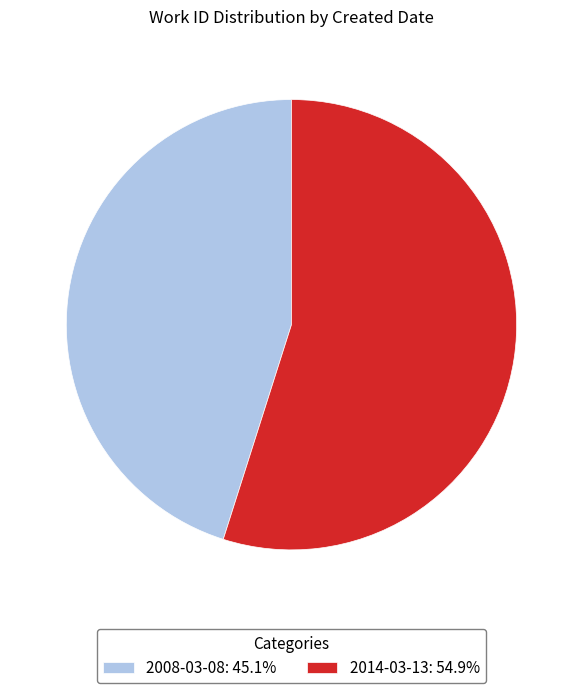

What is the ratio of the value at 2008-03-08: 45.1% to the value at 2014-03-13: 54.9%?

0.8